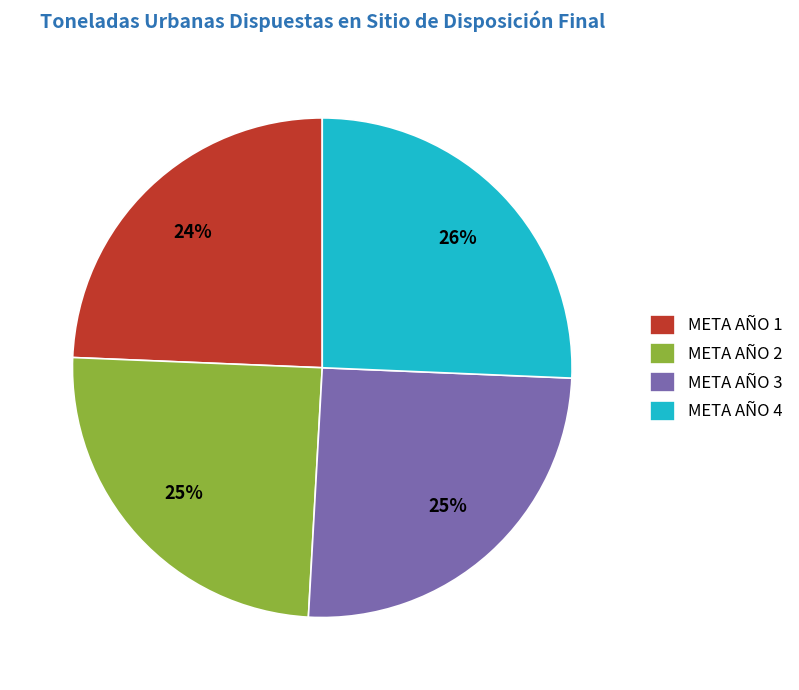

To the nearest percent, what is the difference between the META AÑO 4 and META AÑO 2 slice percentages?

1%